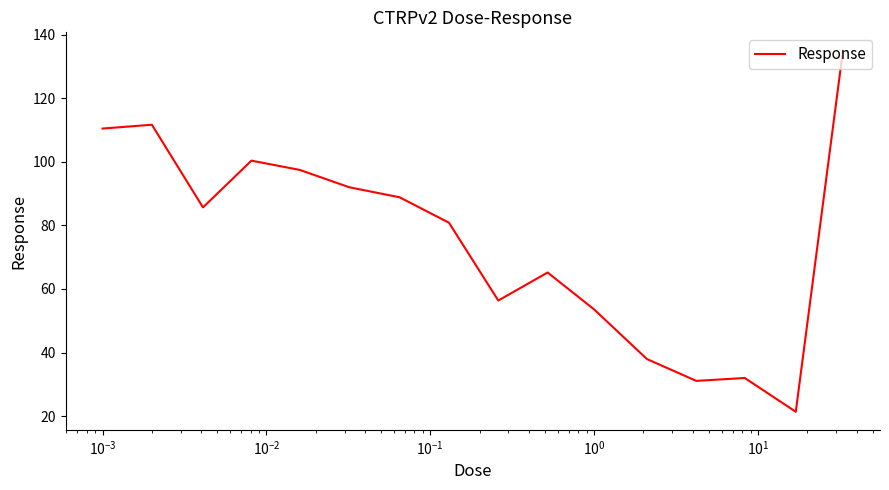

What is the minimum value shown in the chart?

21.4